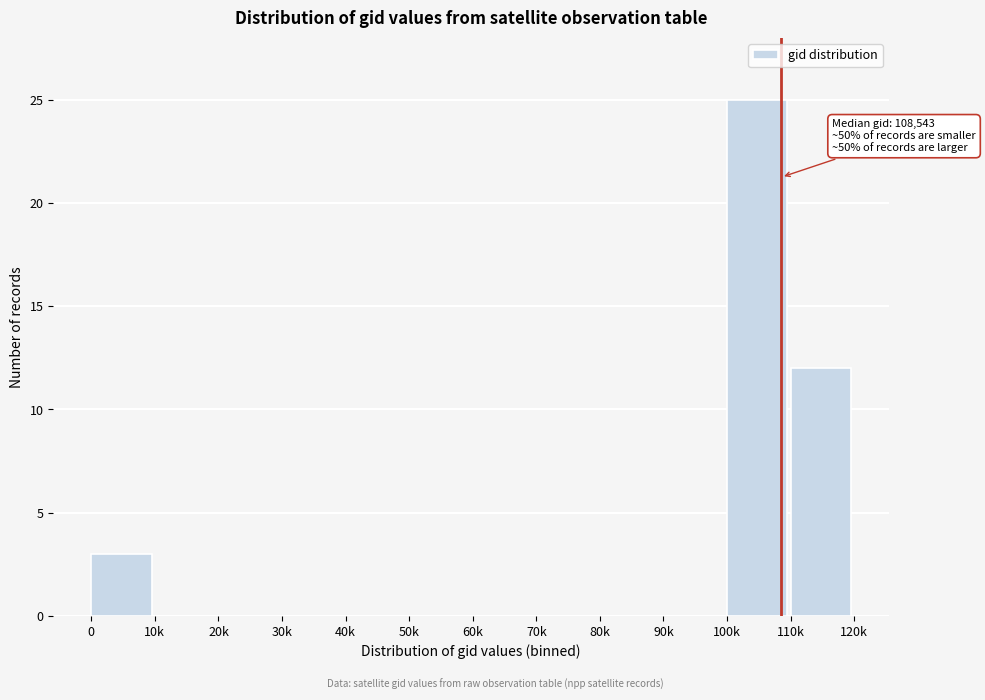

Reading right to left, what are all the values shown in this chart?

110k=12	100k=25	90k=0	80k=0	70k=0	60k=0	50k=0	40k=0	30k=0	20k=0	10k=0	0=3